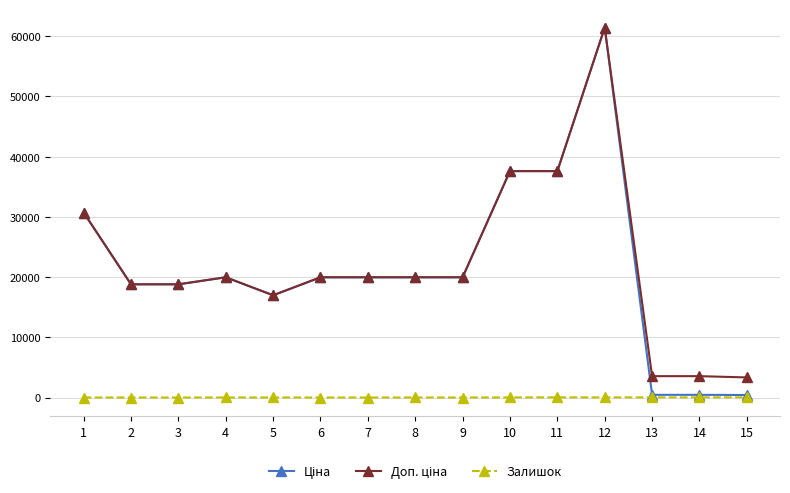

What is the spread (max minus min) of values at 3?

18796.8